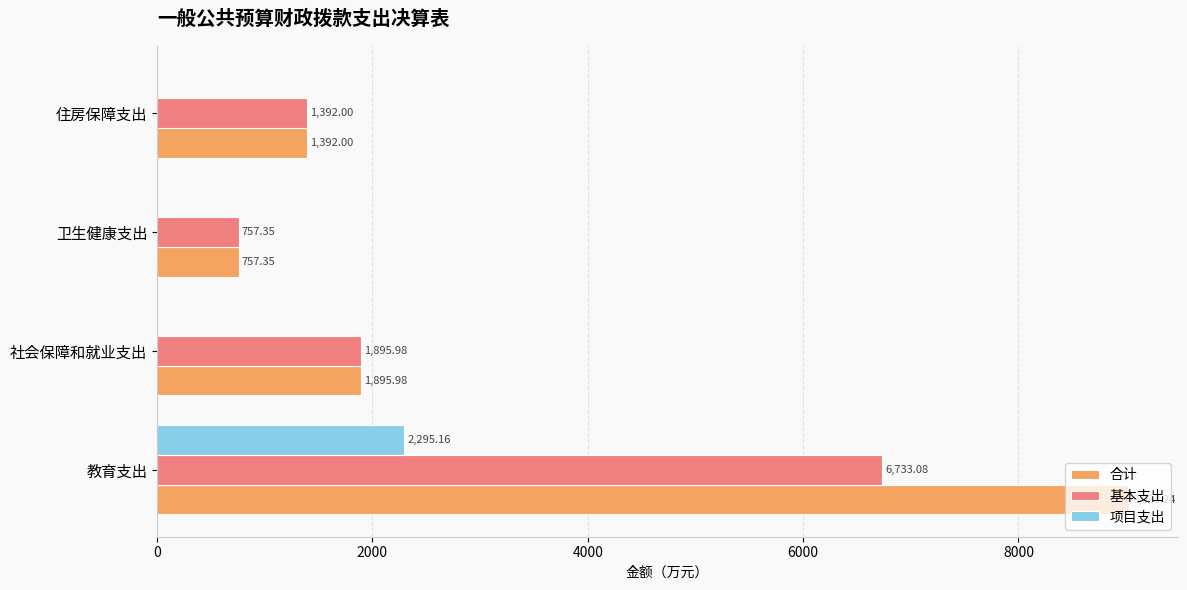

What is the highest value of the 基本支出 series?

6733.1